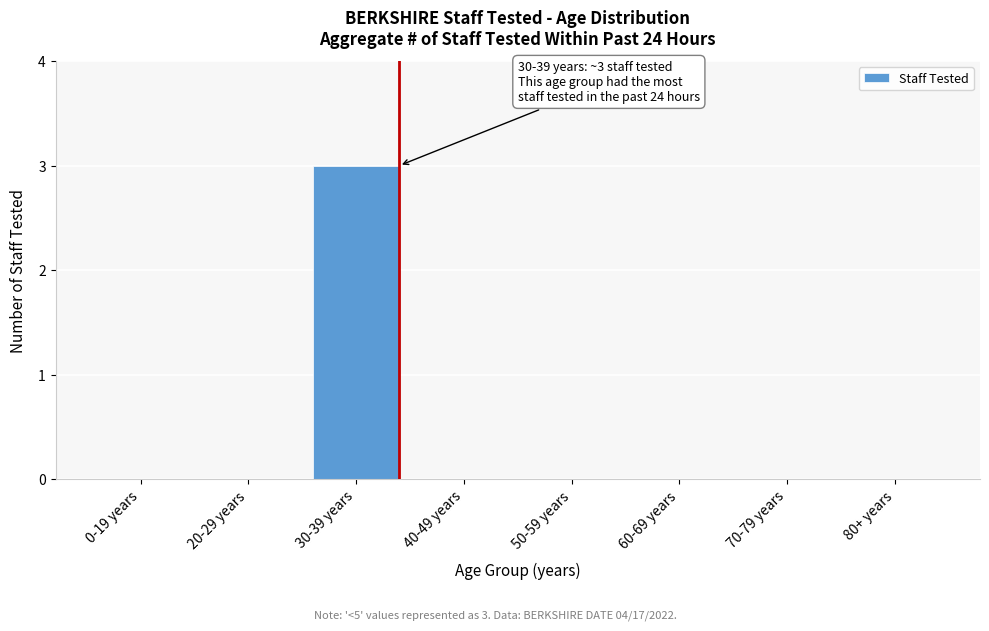

Reading left to right, what are all the values shown in this chart?

0-19 years=0	20-29 years=0	30-39 years=3	40-49 years=0	50-59 years=0	60-69 years=0	70-79 years=0	80+ years=0